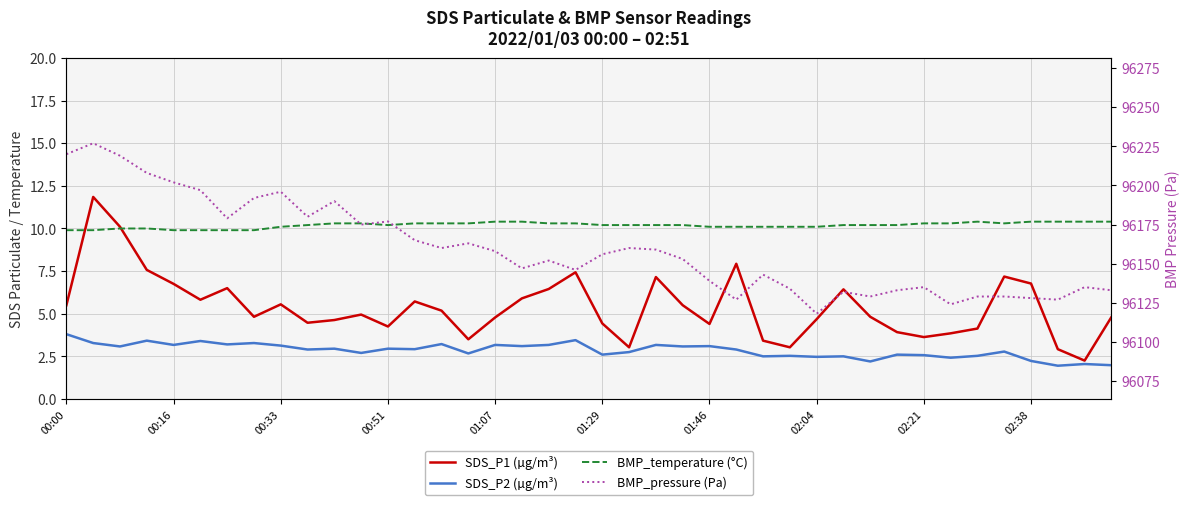

True or false: BMP_pressure (Pa) and SDS_P2 (µg/m³) cross at least once.

False